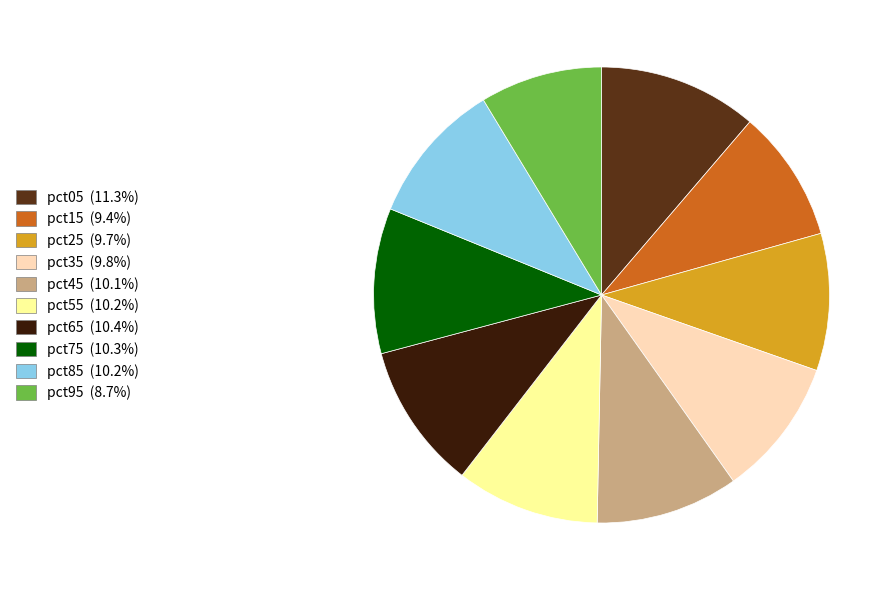

Does pct25 account for over 50% of the chart?

No